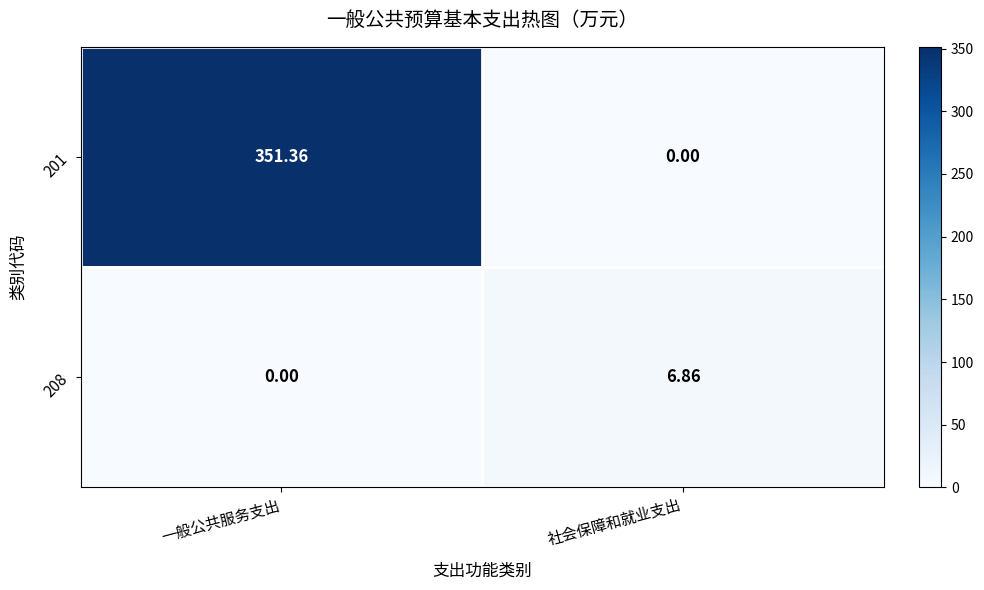

Rank the categories by 208 value from highest to lowest.

社会保障和就业支出, 一般公共服务支出